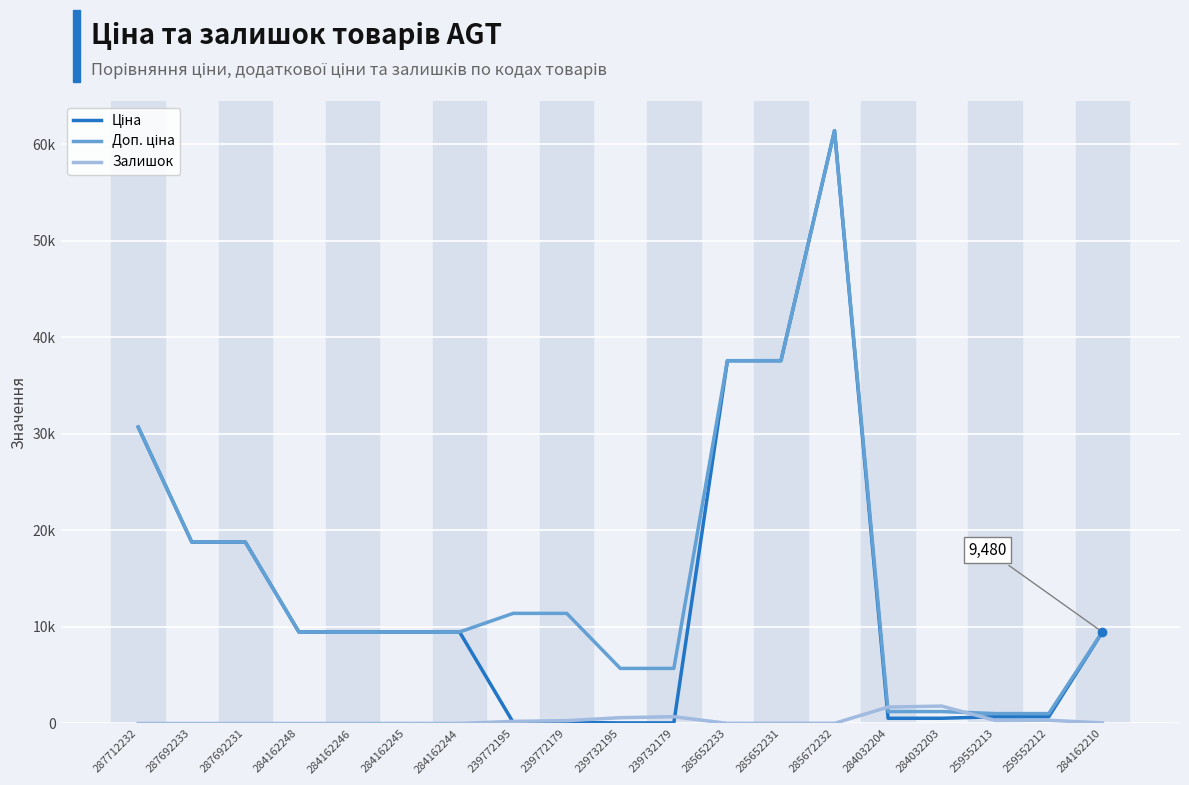

What is the label of the 3rd point from the left?

287692231